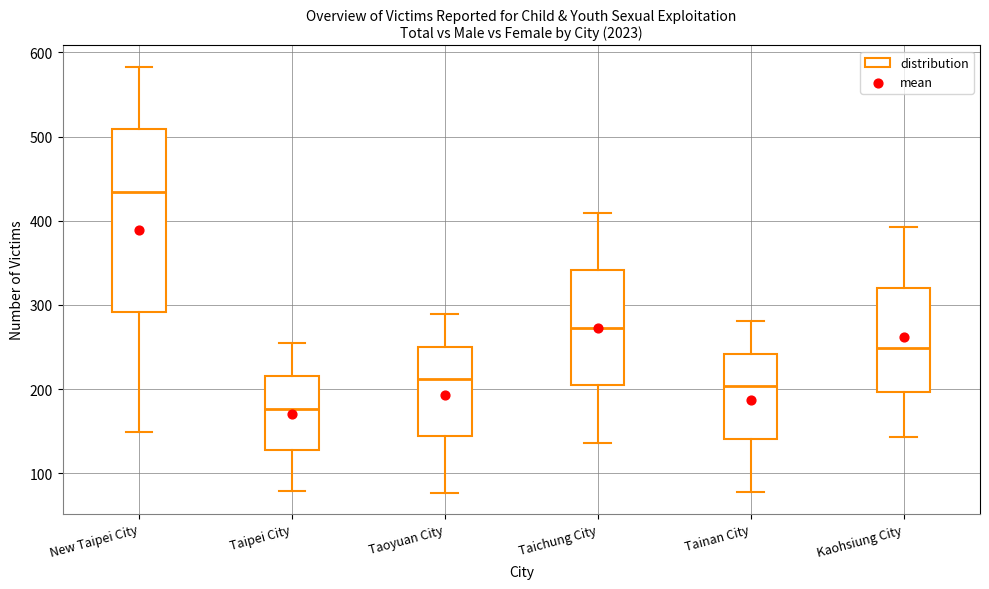

Which box is the tallest, from its lower edge to its upper edge?

New Taipei City